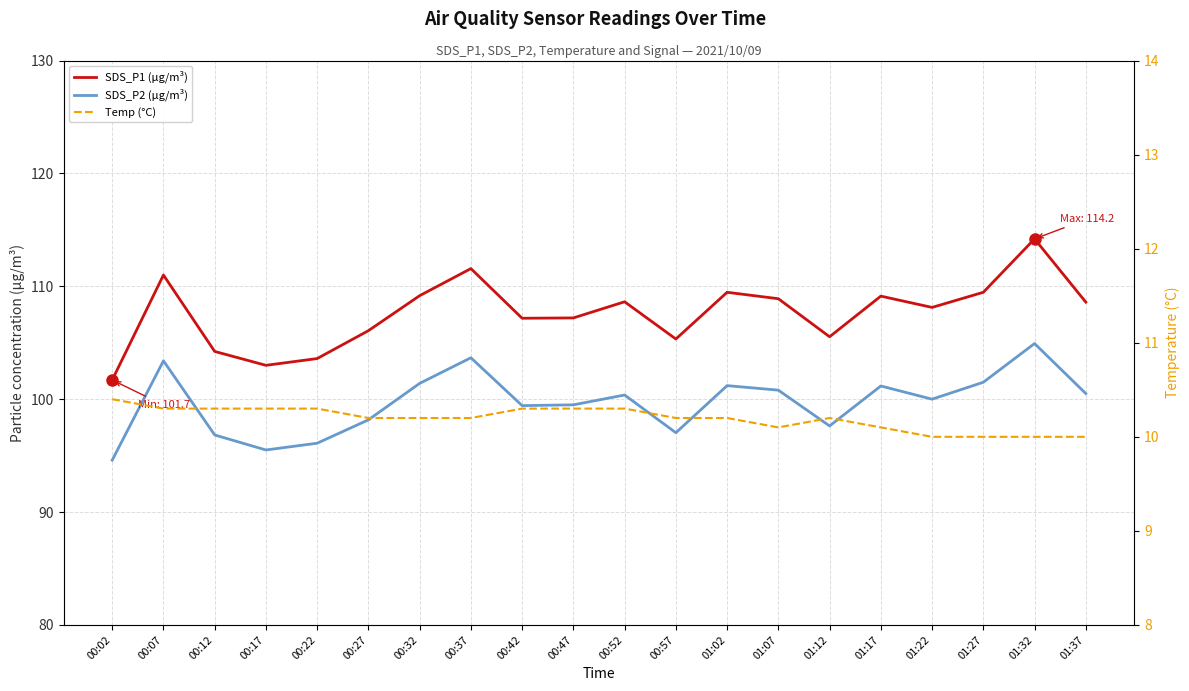

What is the difference between the highest and lowest values at 00:32?

99.0